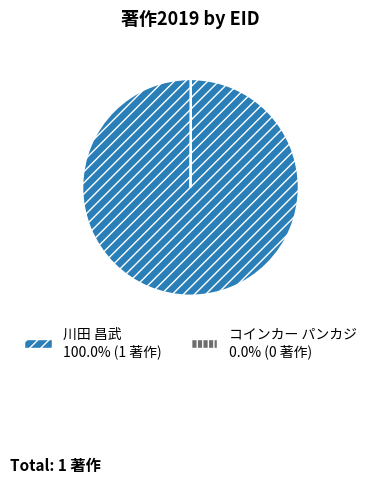

Is there a majority slice in this chart?

Yes